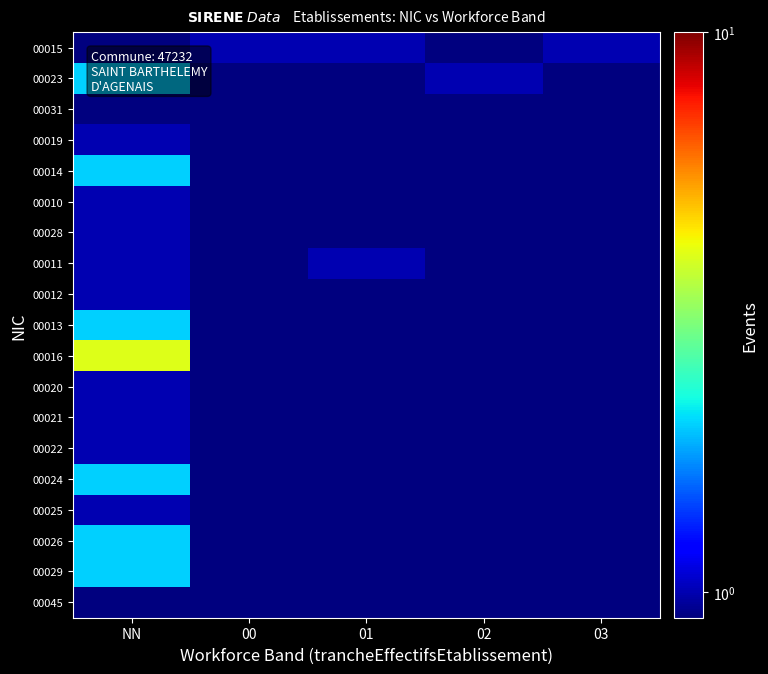

Which series has the widest spread of values?

00016